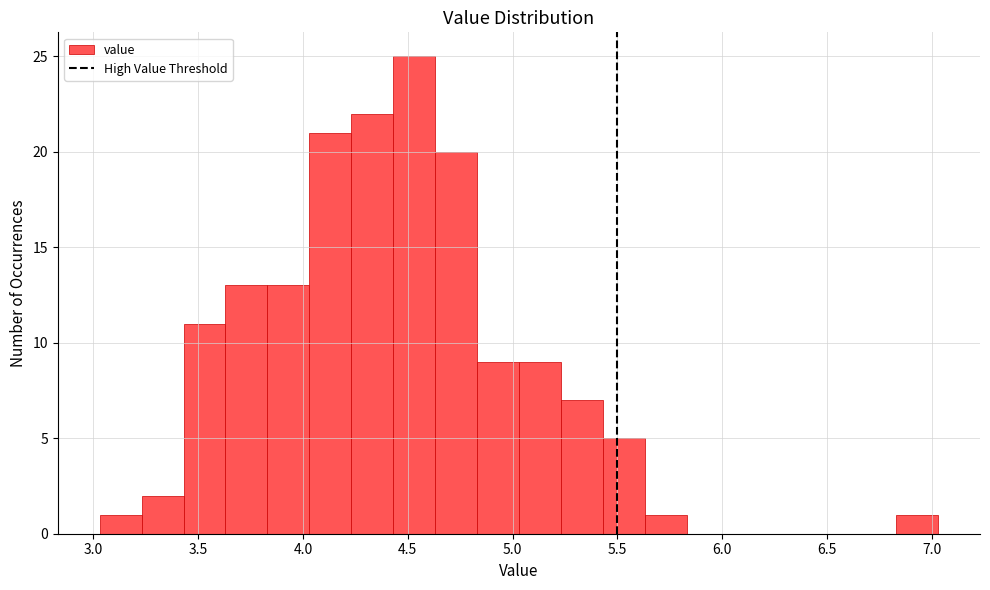

Reading left to right, transcribe this chart: for each bar, give the range it covers on the x-axis and its height. Neither the bar edges nor the heights are printed on the chart, so give them approximately, as read against the axes.

3.03 to 3.23: 1
3.23 to 3.43: 2
3.43 to 3.63: 11
3.63 to 3.83: 13
3.83 to 4.03: 13
4.03 to 4.23: 21
4.23 to 4.43: 22
4.43 to 4.63: 25
4.63 to 4.83: 20
4.83 to 5.03: 9
5.03 to 5.23: 9
5.23 to 5.43: 7
5.43 to 5.63: 5
5.63 to 5.83: 1
5.83 to 6.03: 0
6.03 to 6.23: 0
6.23 to 6.43: 0
6.43 to 6.63: 0
6.63 to 6.83: 0
6.83 to 7.03: 1